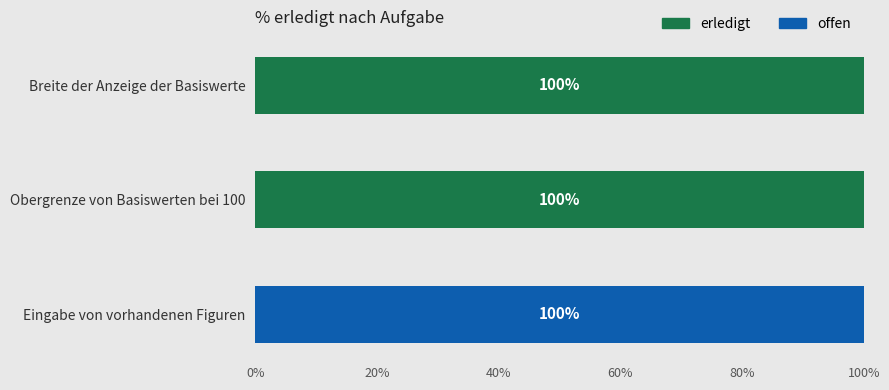

What is the maximum value for erledigt?

100